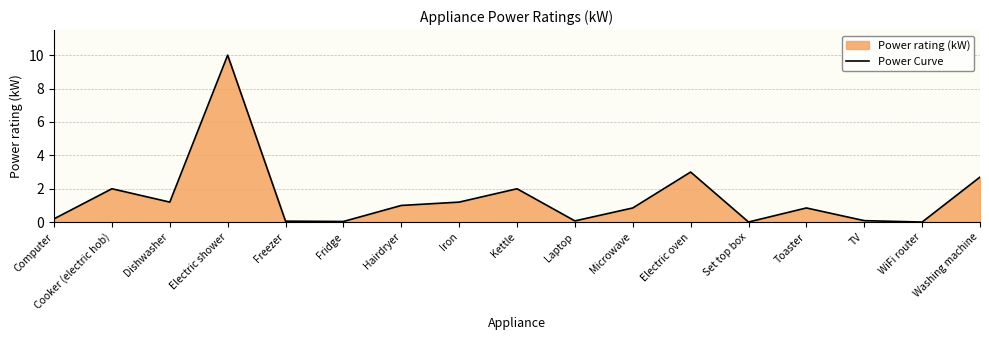

At which category does the data reach its first local peak?

Cooker (electric hob)